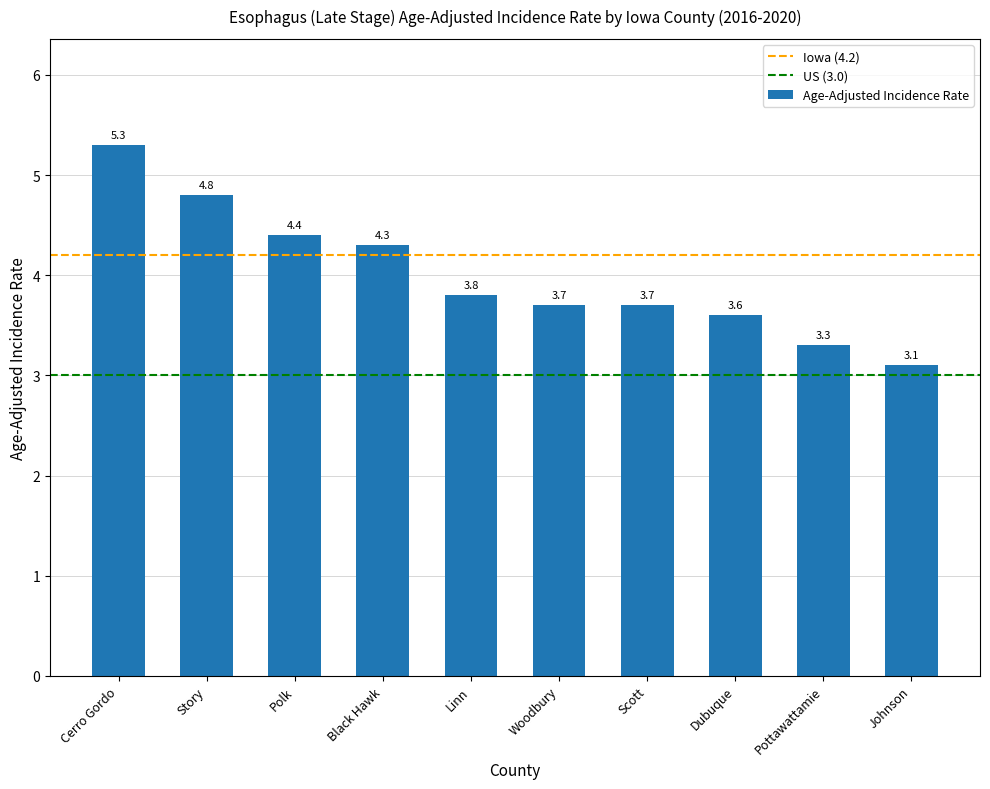

Reading left to right, what are all the values shown in this chart?

5.3	4.8	4.4	4.3	3.8	3.7	3.7	3.6	3.3	3.1